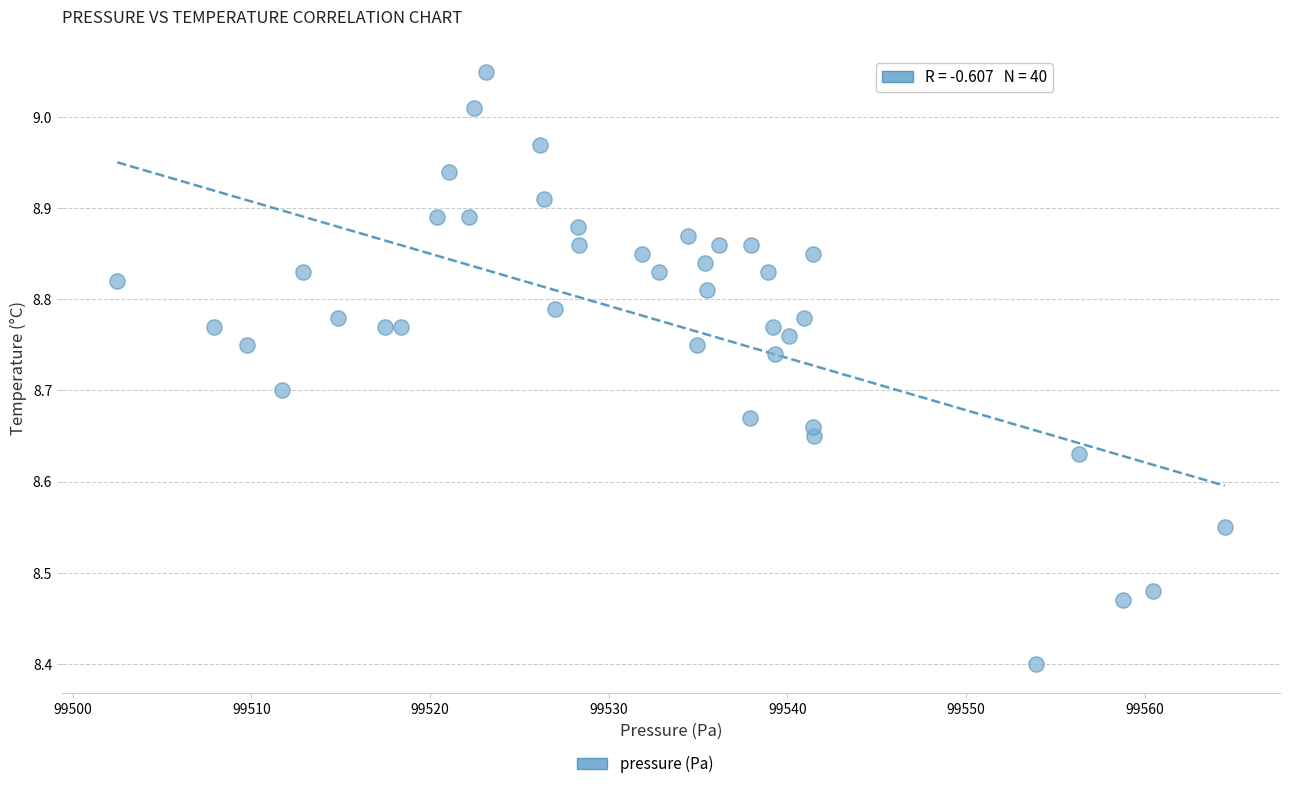

What Y value in the scatter plot is closest to 8?

8.4